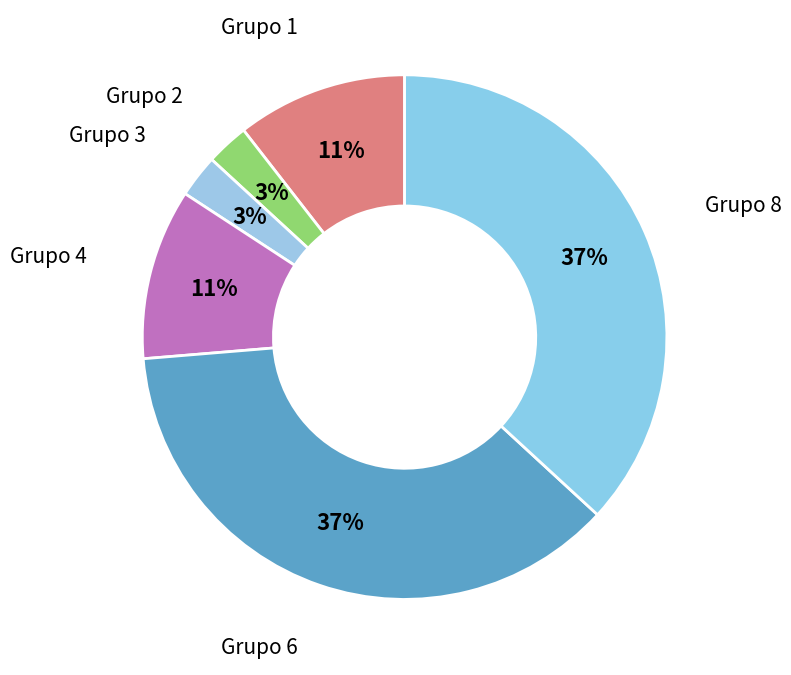

True or false: Grupo 4 accounts for 11% of the total.

True